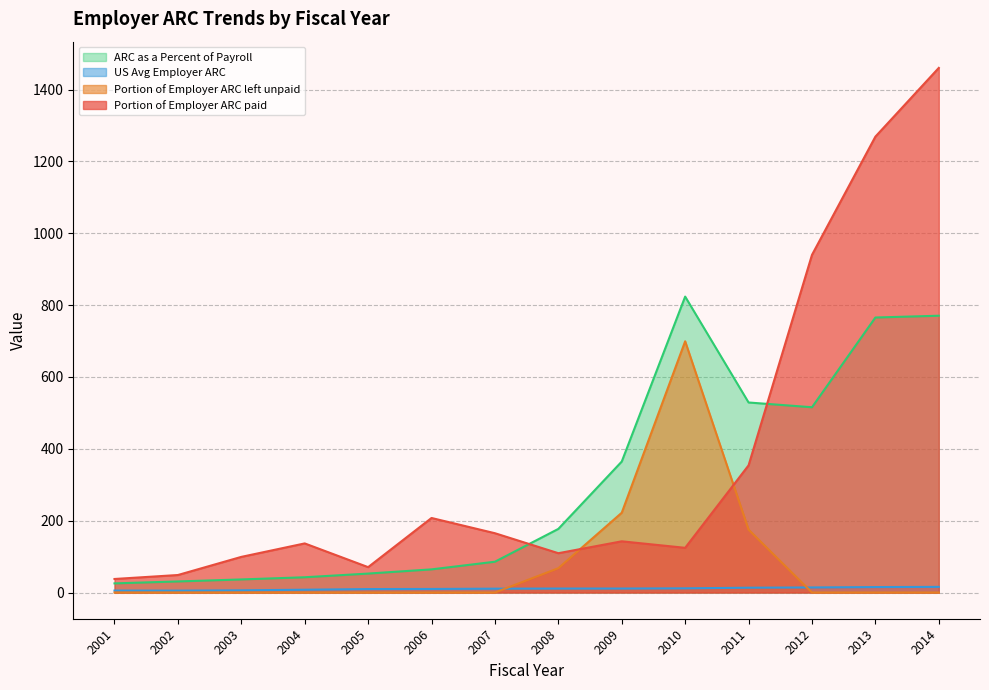

At which label does ARC as a Percent of Payroll reach its minimum?

2001